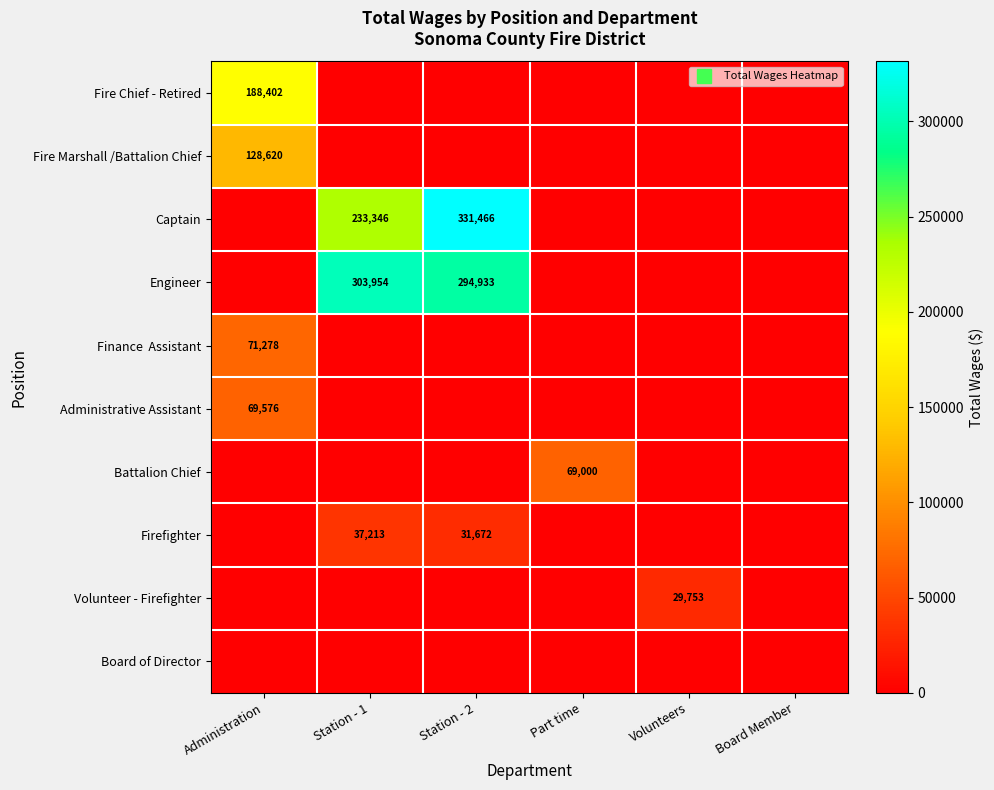

Between Administration and Board Member, which is larger?

Administration